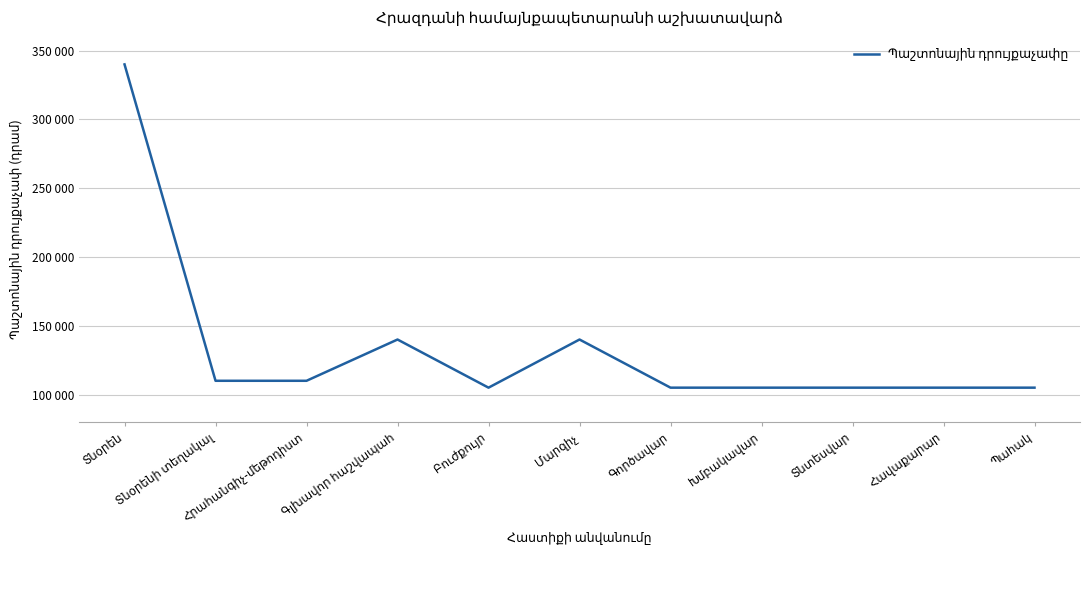

What is the label of the 1st point from the left?

Տնօրեն